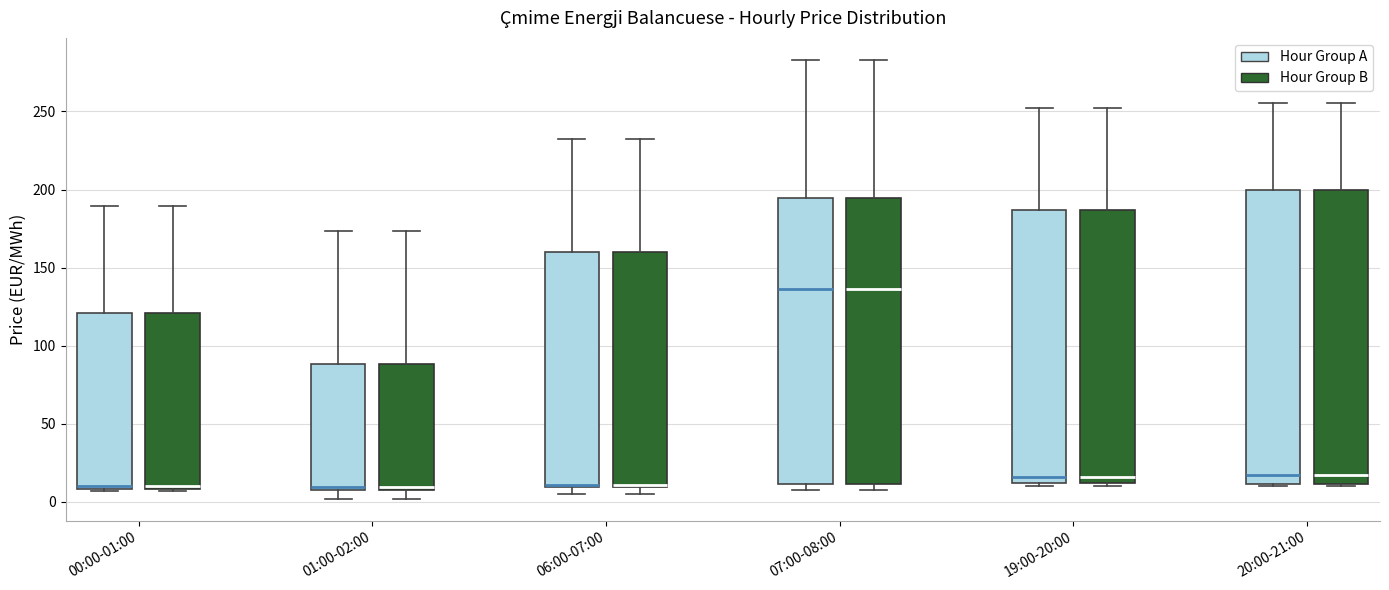

Reading left to right, read every box against the y-axis: the position of its median line, the range the box covers, and the ends of its whiskers. The values are not printed on the chart, so give them approximately, as read against the axis.

00:00-01:00 (Hour Group A): median 10 (just above the box's lower edge), box 10 to 120, whiskers 5 to 190
00:00-01:00 (Hour Group B): median 10 (just above the box's lower edge), box 10 to 120, whiskers 5 to 190
01:00-02:00 (Hour Group A): median 10 (just above the box's lower edge), box 10 to 90, whiskers 0 to 175
01:00-02:00 (Hour Group B): median 10 (just above the box's lower edge), box 10 to 90, whiskers 0 to 175
06:00-07:00 (Hour Group A): median 10 (drawn on the box's lower edge), box 10 to 160, whiskers 5 to 235
06:00-07:00 (Hour Group B): median 10 (drawn on the box's lower edge), box 10 to 160, whiskers 5 to 235
07:00-08:00 (Hour Group A): median 135, box 10 to 195, whiskers 10 (just below the box's lower edge) to 285
07:00-08:00 (Hour Group B): median 135, box 10 to 195, whiskers 10 (just below the box's lower edge) to 285
19:00-20:00 (Hour Group A): median 15, box 10 to 185, whiskers 10 (just below the box's lower edge) to 250
19:00-20:00 (Hour Group B): median 15, box 10 to 185, whiskers 10 (just below the box's lower edge) to 250
20:00-21:00 (Hour Group A): median 15, box 10 to 200, whiskers 10 to 255
20:00-21:00 (Hour Group B): median 15, box 10 to 200, whiskers 10 to 255